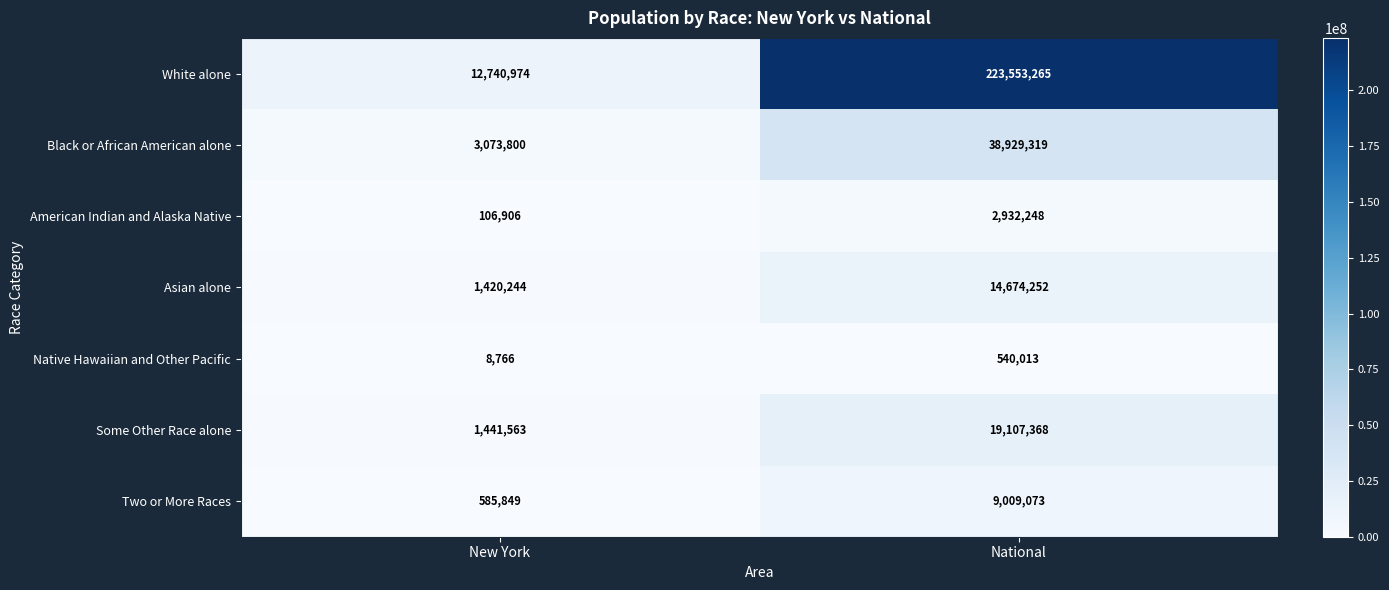

At which label is Asian alone closest to 8047248?

New York